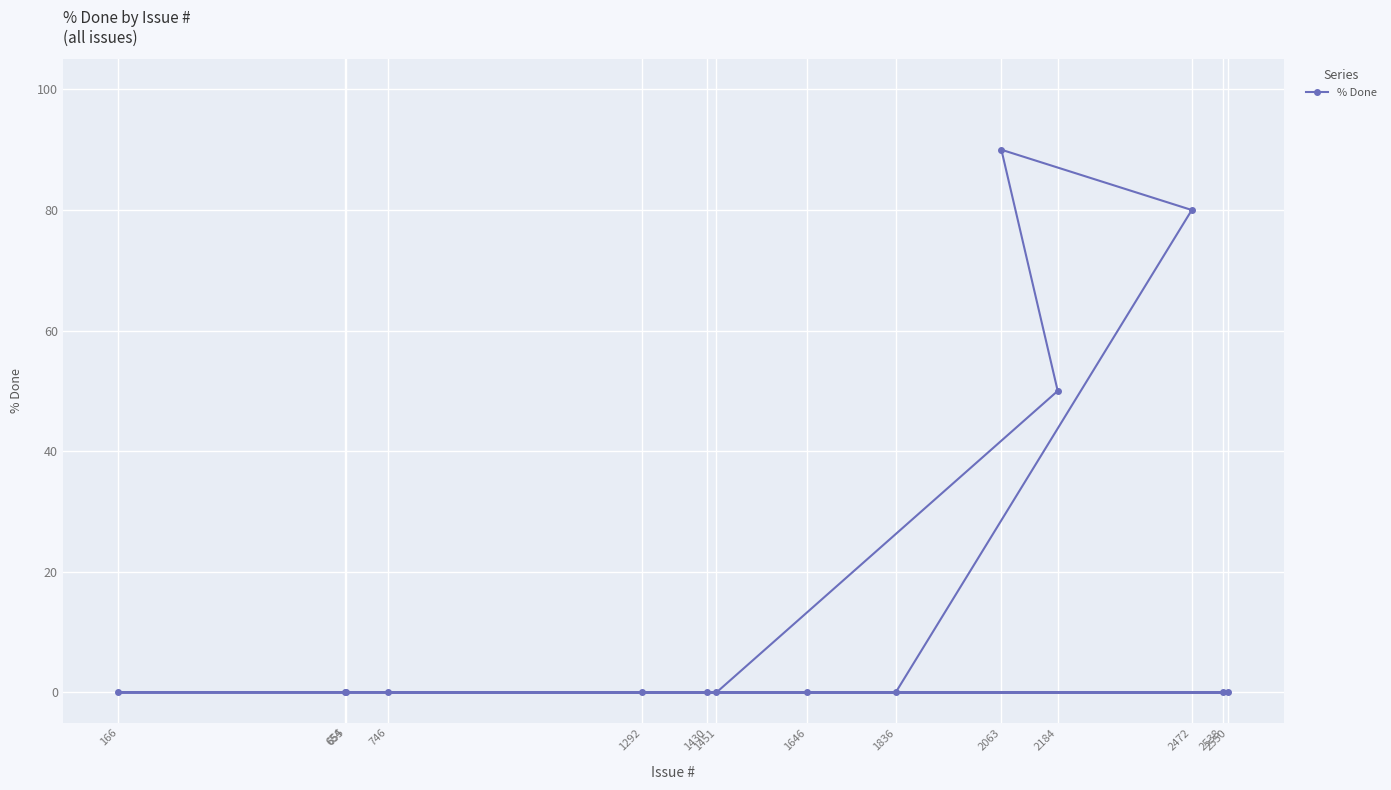

Is this an area chart (filled region under the line)?

No